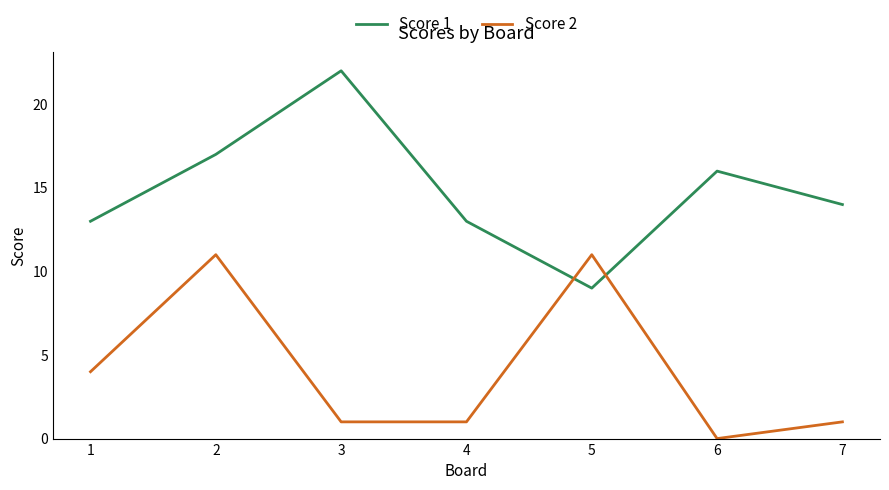

At how many categories does at least one series exceed 9?

7